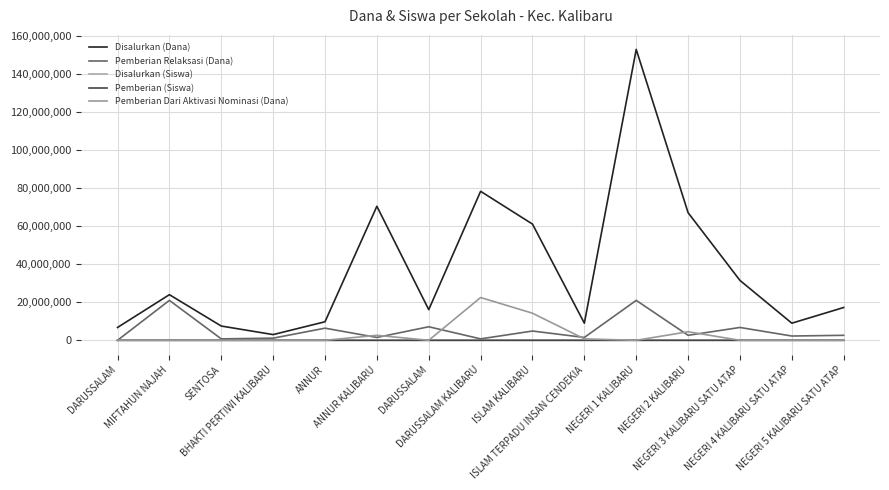

True or false: Disalurkan (Dana) has a value of 6766592 at NEGERI 5 KALIBARU SATU ATAP.

False